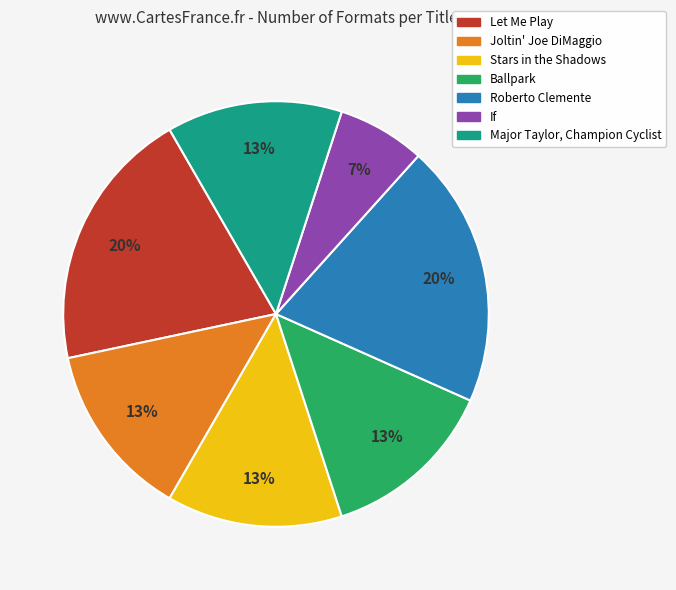

Which slice is the smallest?

If